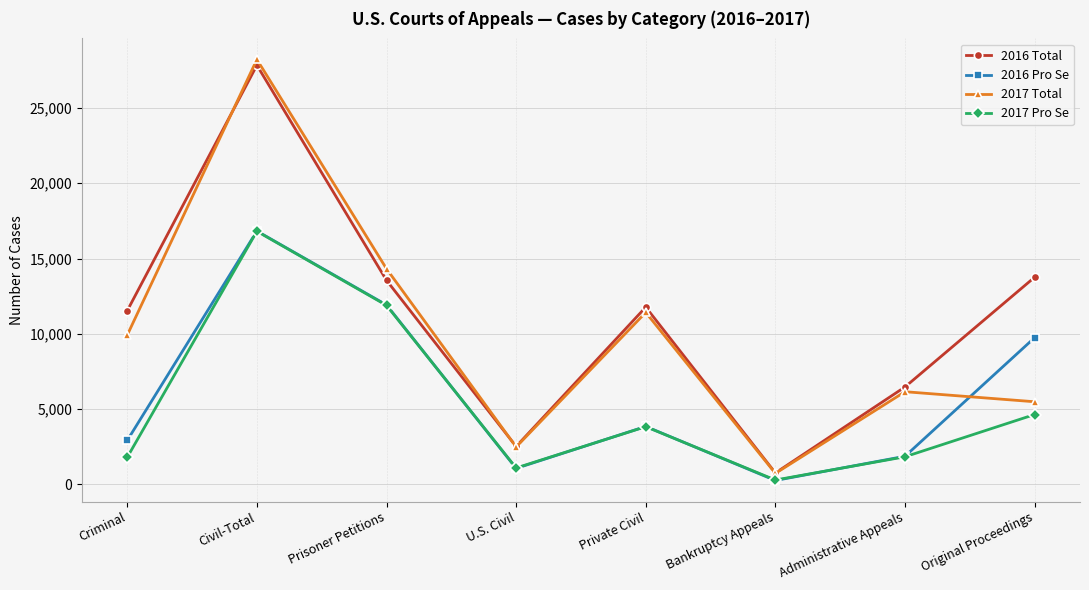

Which series ends up on top after the final intersection of 2017 Pro Se and 2016 Pro Se?

2016 Pro Se